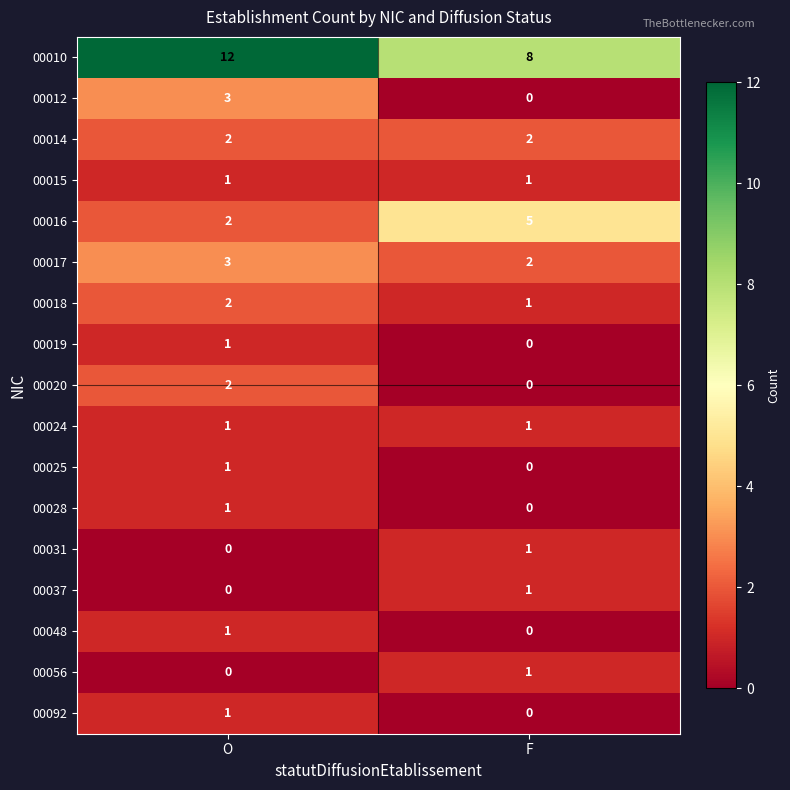

Which category has the highest value in the 00048 series?

O